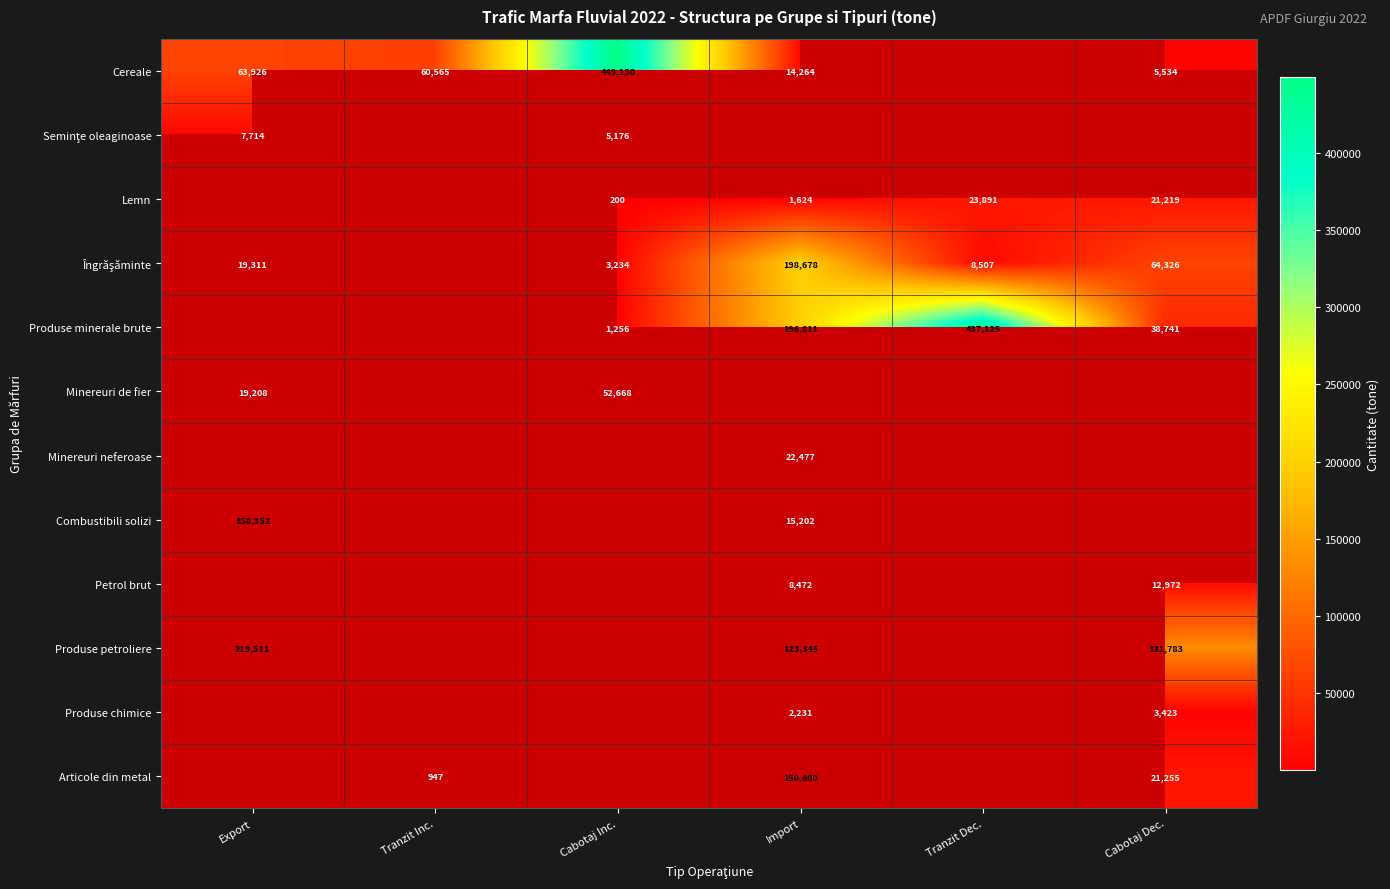

What is the sum of the Articole din metal values at Import and Cabotaj Dec.?

171855